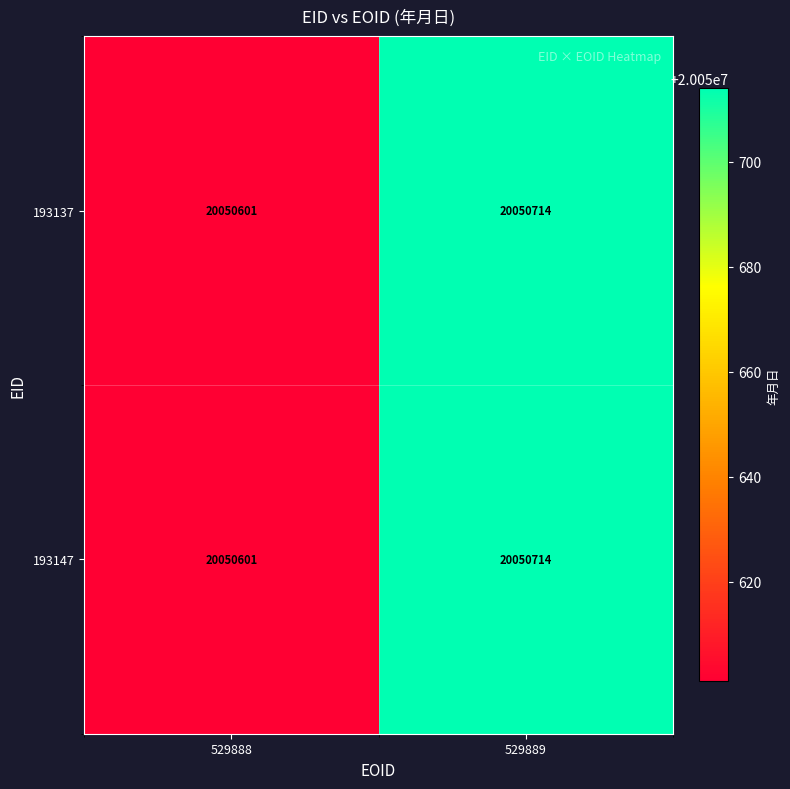

At which category is the sum across all series the highest?

529889